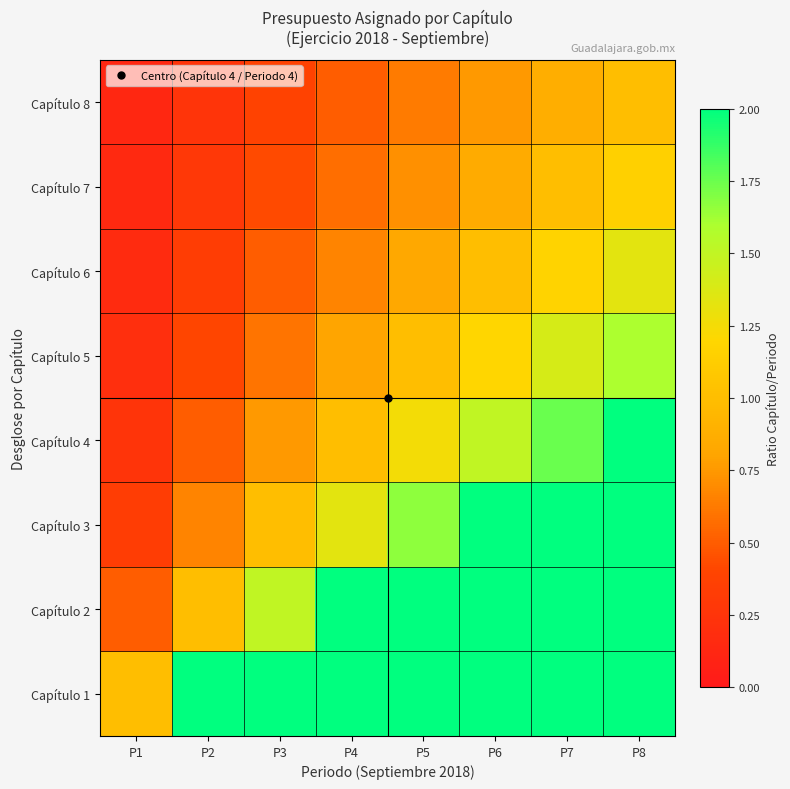

Count the number of data series in this chart.

8